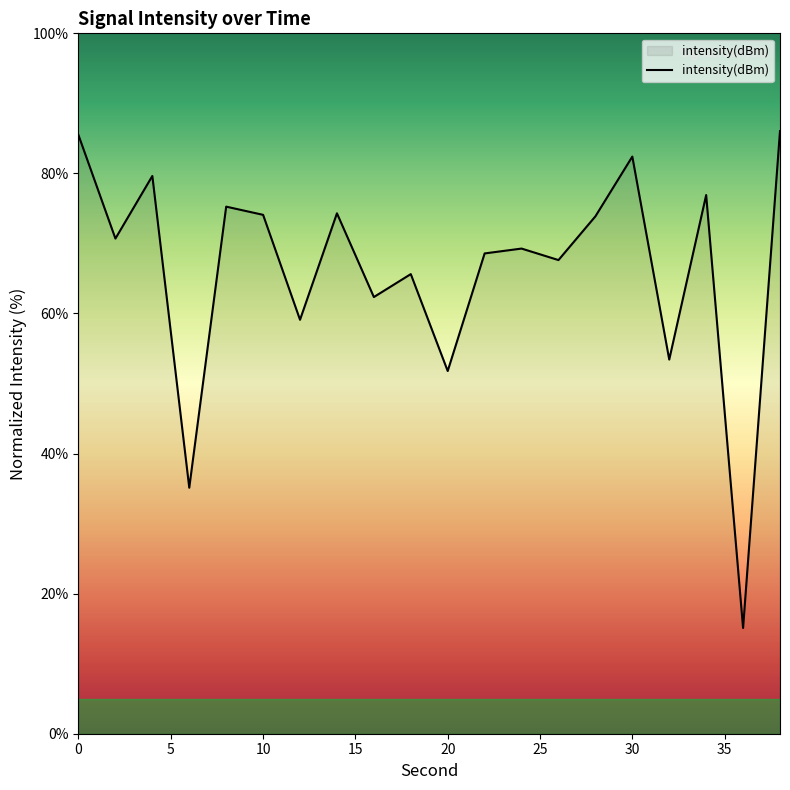

What is the difference between the maximum and minimum values?

71.0